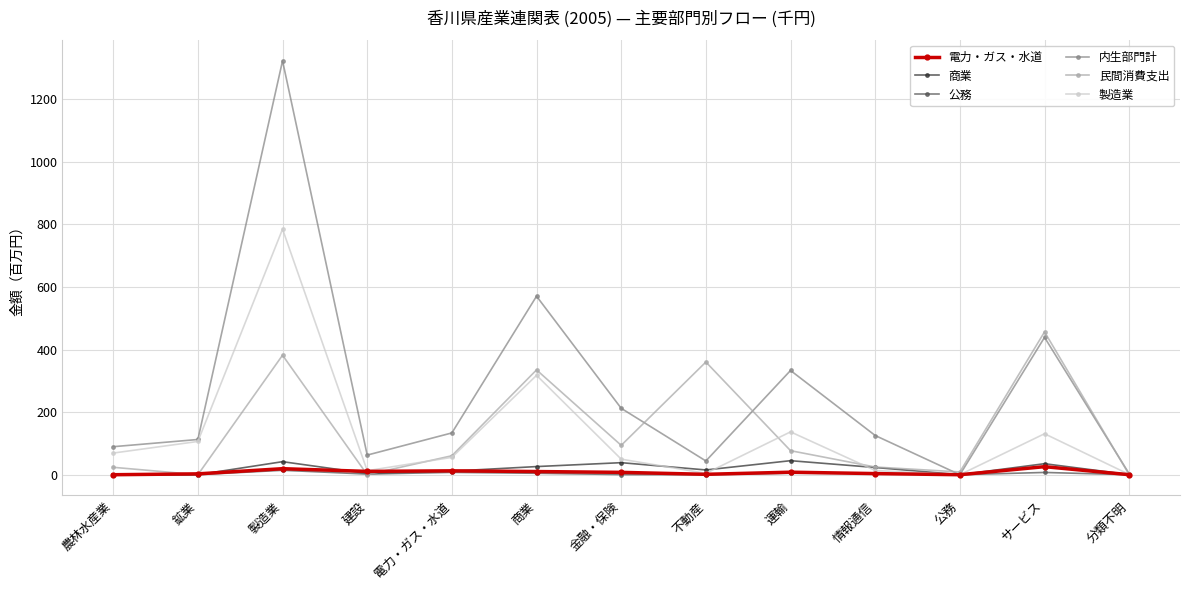

Which series has the largest total across all categories?

内生部門計